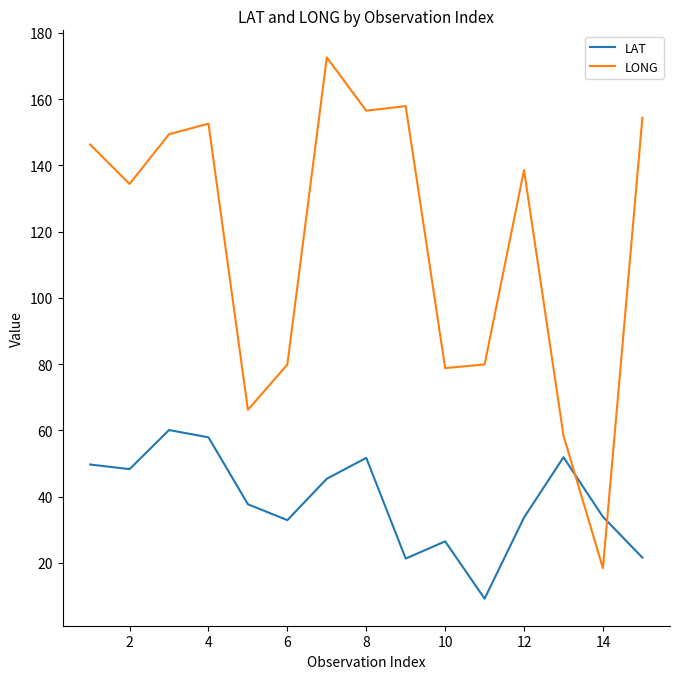

Which series has the largest total across all categories?

LONG